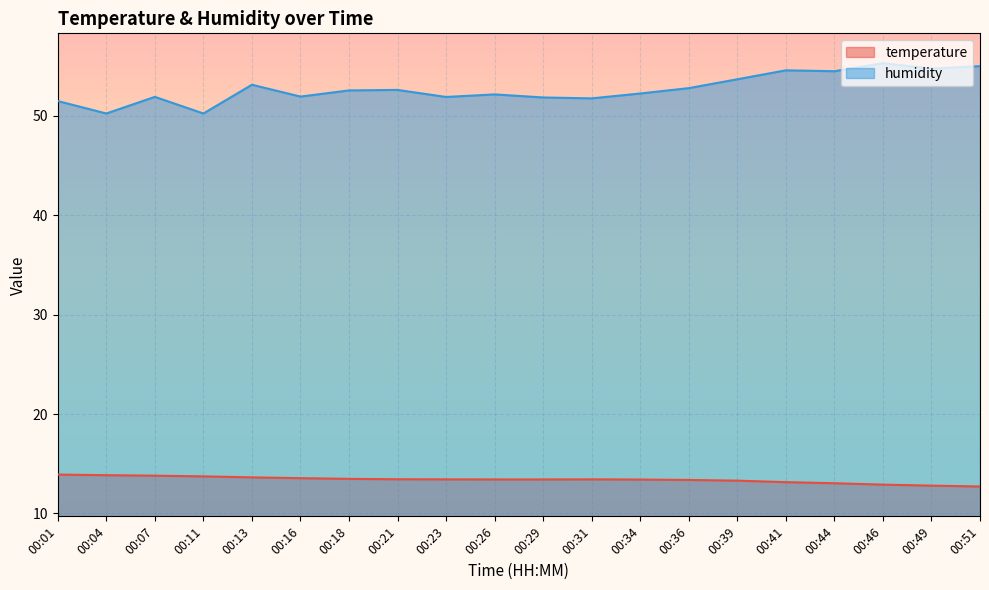

Reading left to right, extract all data points from this chart.

temperature: 00:01=13.9	00:04=13.8	00:07=13.8	00:11=13.7	00:13=13.6	00:16=13.6	00:18=13.5	00:21=13.4	00:23=13.4	00:26=13.4	00:29=13.4	00:31=13.4	00:34=13.4	00:36=13.4	00:39=13.3	00:41=13.2	00:44=13.0	00:46=12.9	00:49=12.8	00:51=12.7
humidity: 00:01=51.5	00:04=50.2	00:07=51.9	00:11=50.2	00:13=53.1	00:16=51.9	00:18=52.5	00:21=52.6	00:23=51.9	00:26=52.1	00:29=51.8	00:31=51.7	00:34=52.2	00:36=52.8	00:39=53.7	00:41=54.6	00:44=54.5	00:46=55.3	00:49=54.7	00:51=55.0